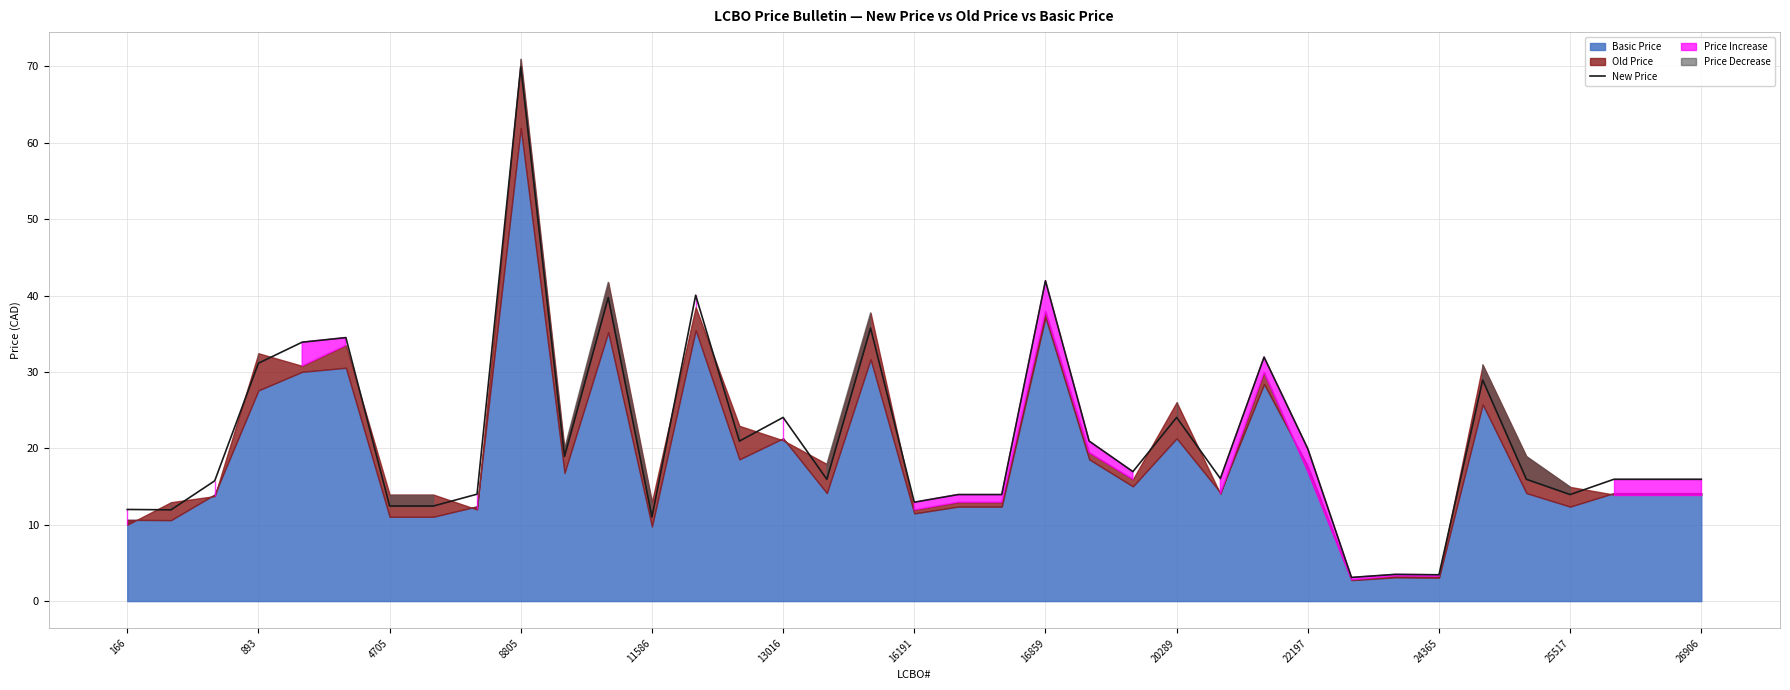

True or false: there are more than 2 points higher than both neighbors.

True